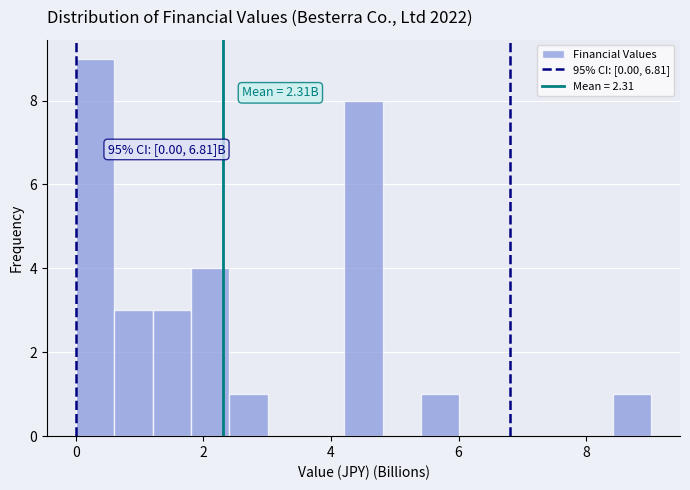

Around what value on the x-axis is the tallest bar? Give the approximate position of its centre, as read against the axis.

0.4